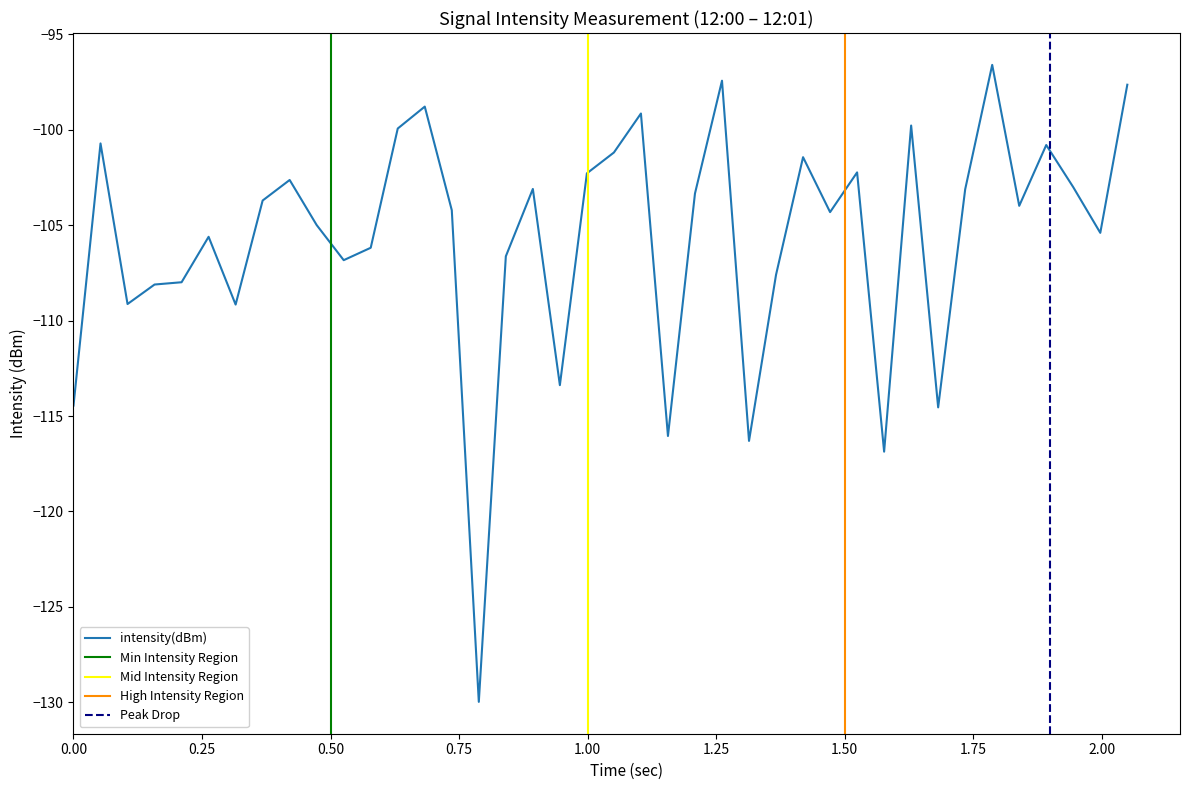

What is the maximum value for intensity(dBm)?

-96.6